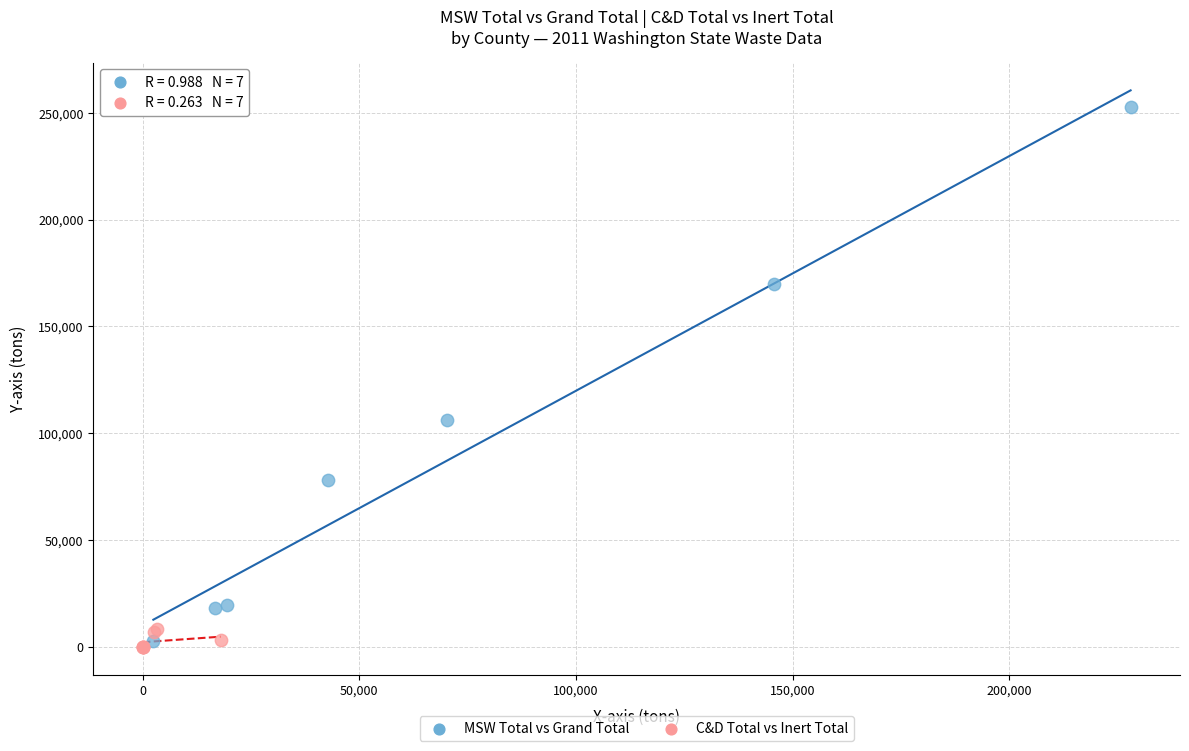

Which series has the largest Y range (max minus min)?

MSW Total vs Grand Total